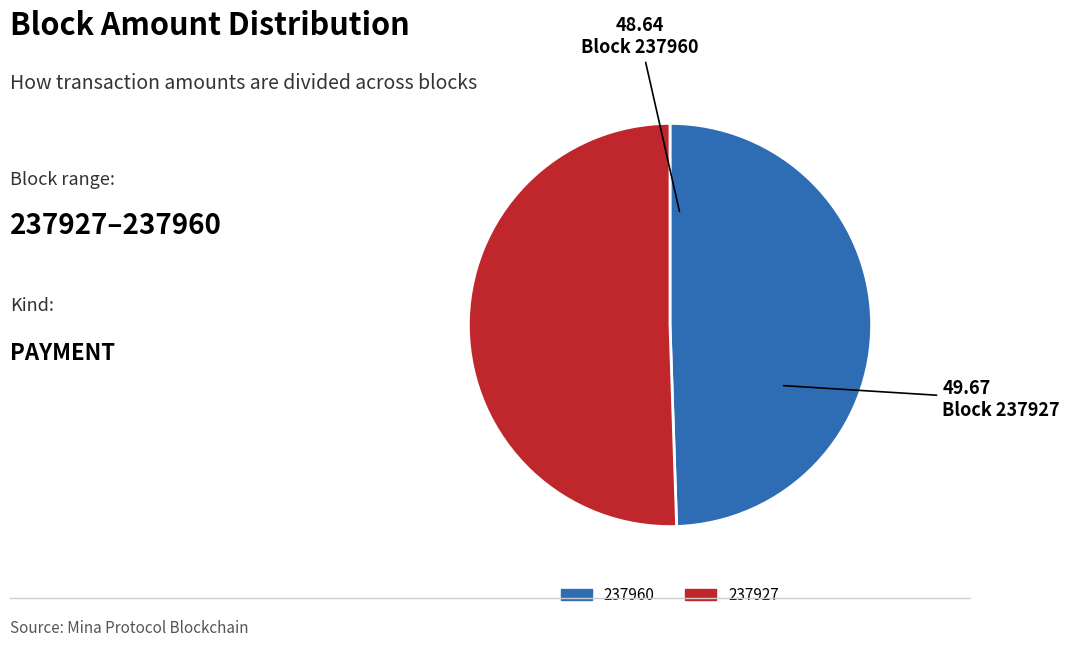

True or false: 237927 accounts for 99% of the total.

False